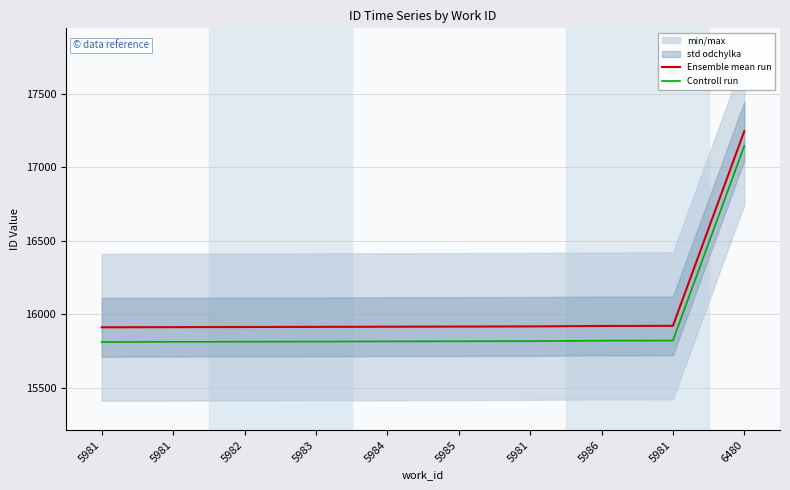

At which category is the sum across all series the highest?

6480